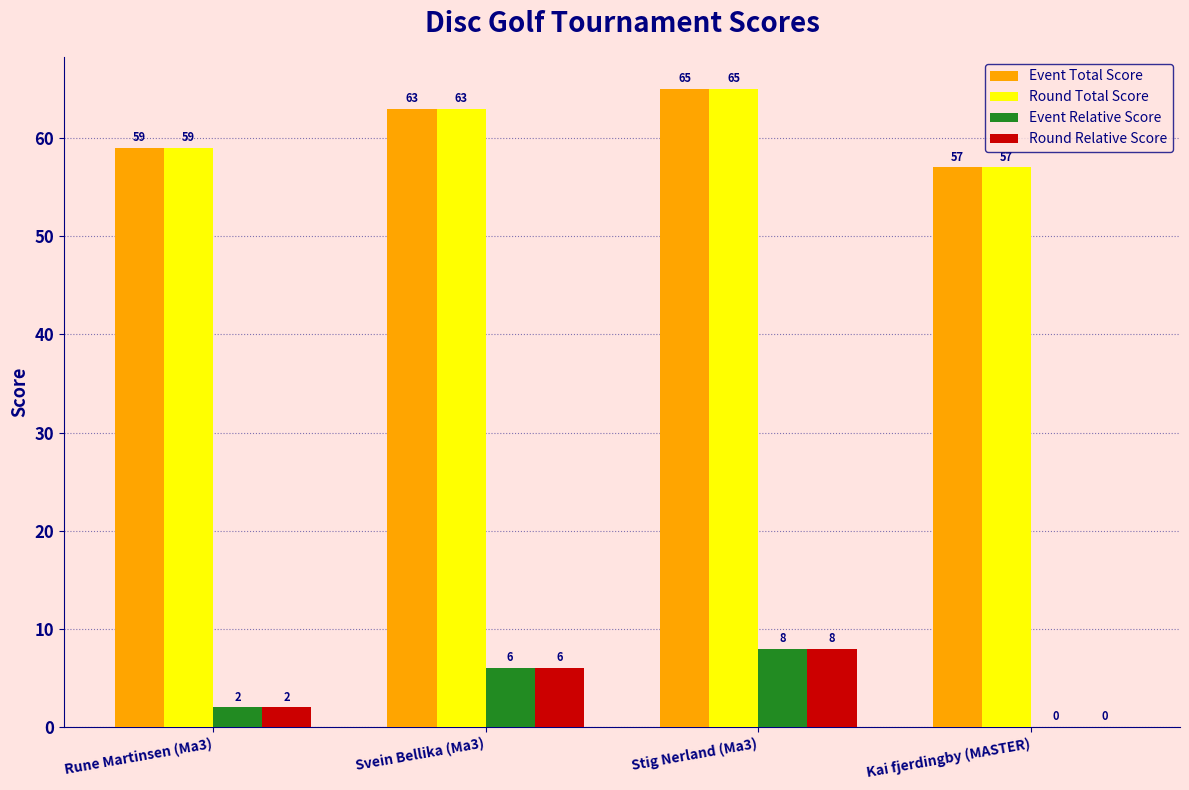

What is the greatest value displayed?

65